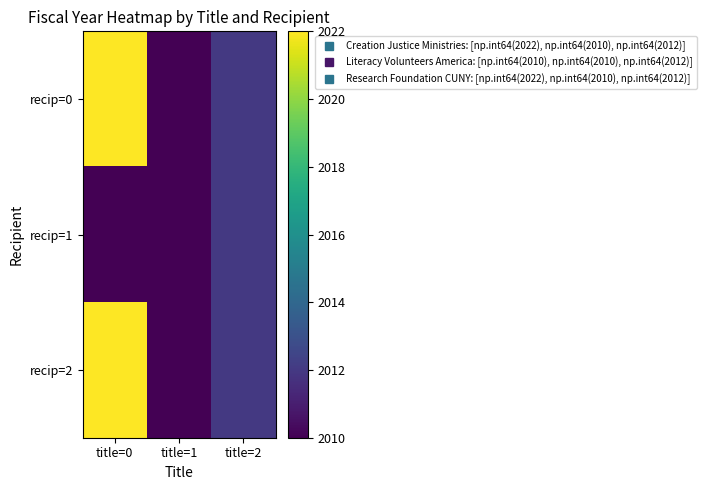

Which series has the widest spread of values?

recip=0